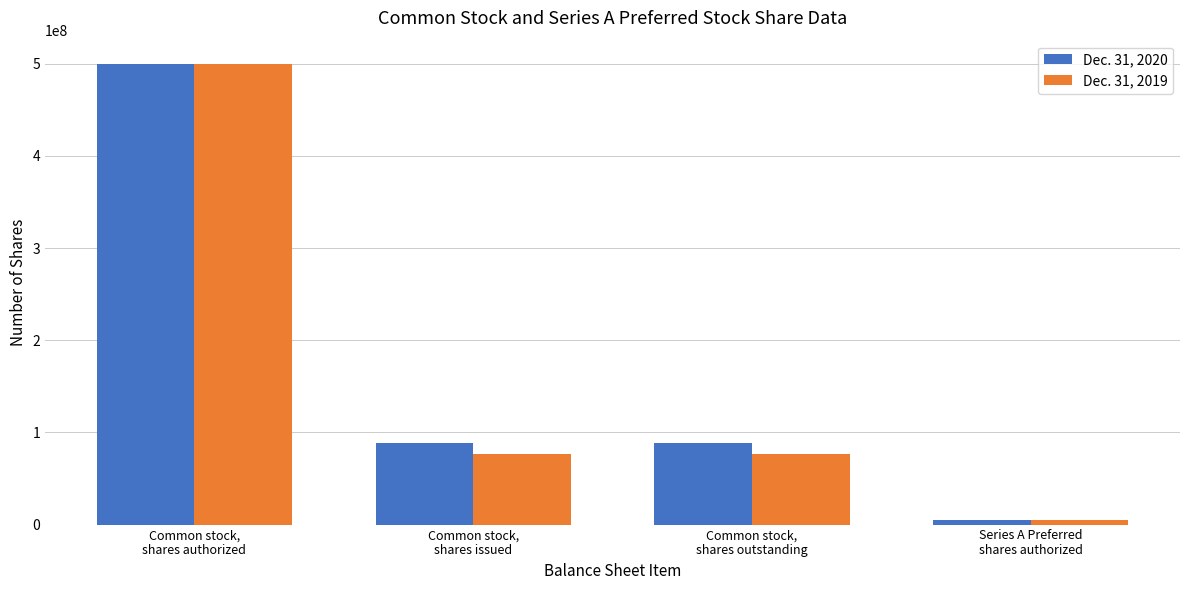

What is the sum of all Dec. 31, 2019 values?

658781850